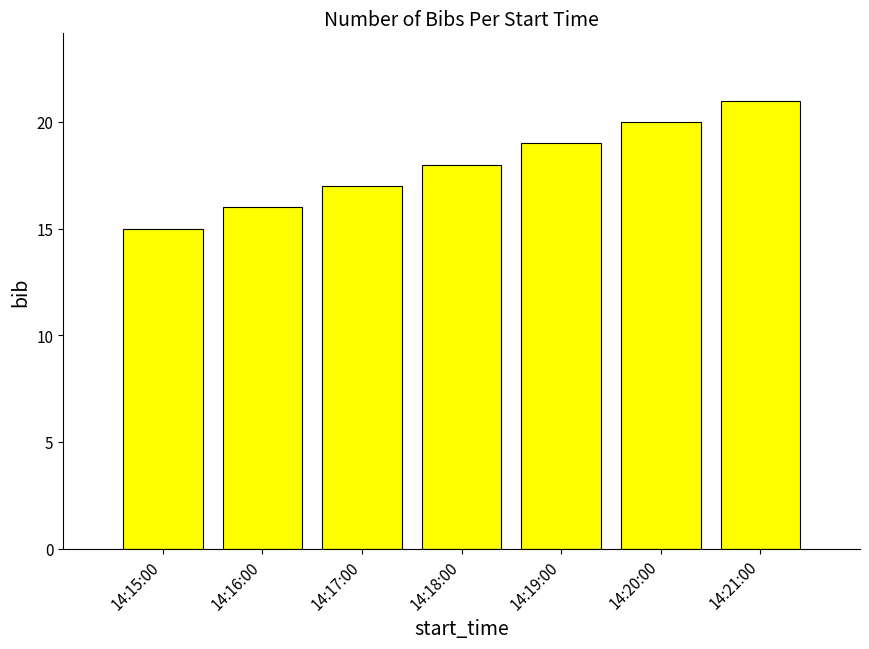

Reading left to right, what are all the values shown in this chart?

15	16	17	18	19	20	21